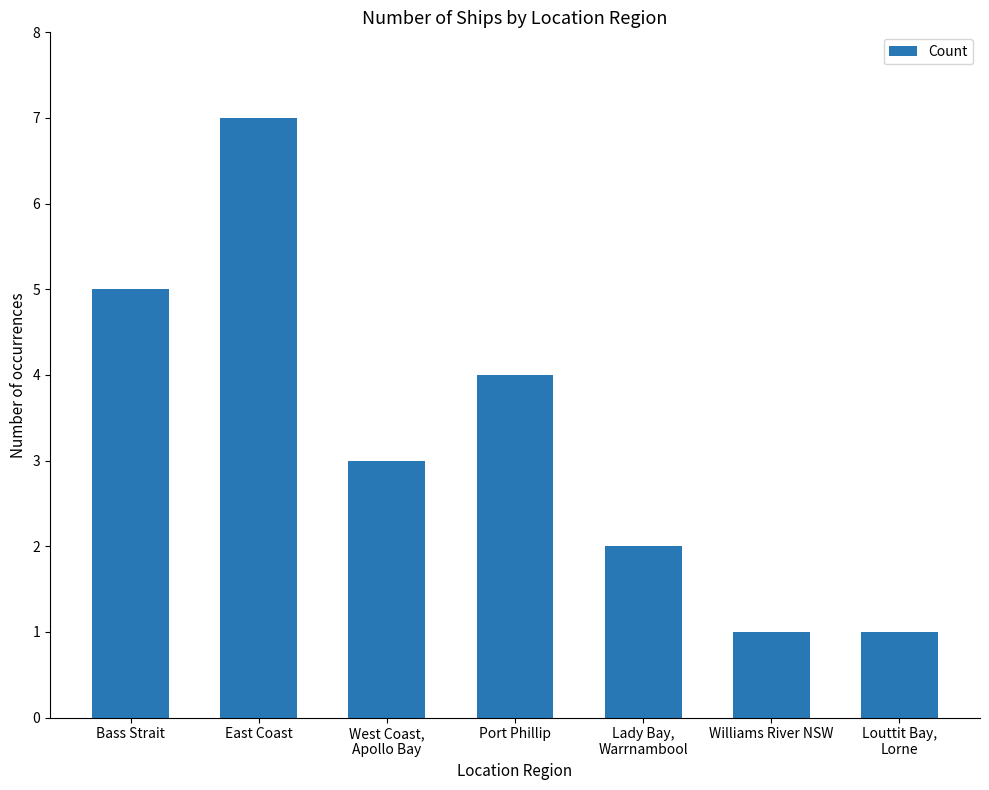

Approximately how many times larger is the value at Port Phillip compared to Bass Strait?

0.8